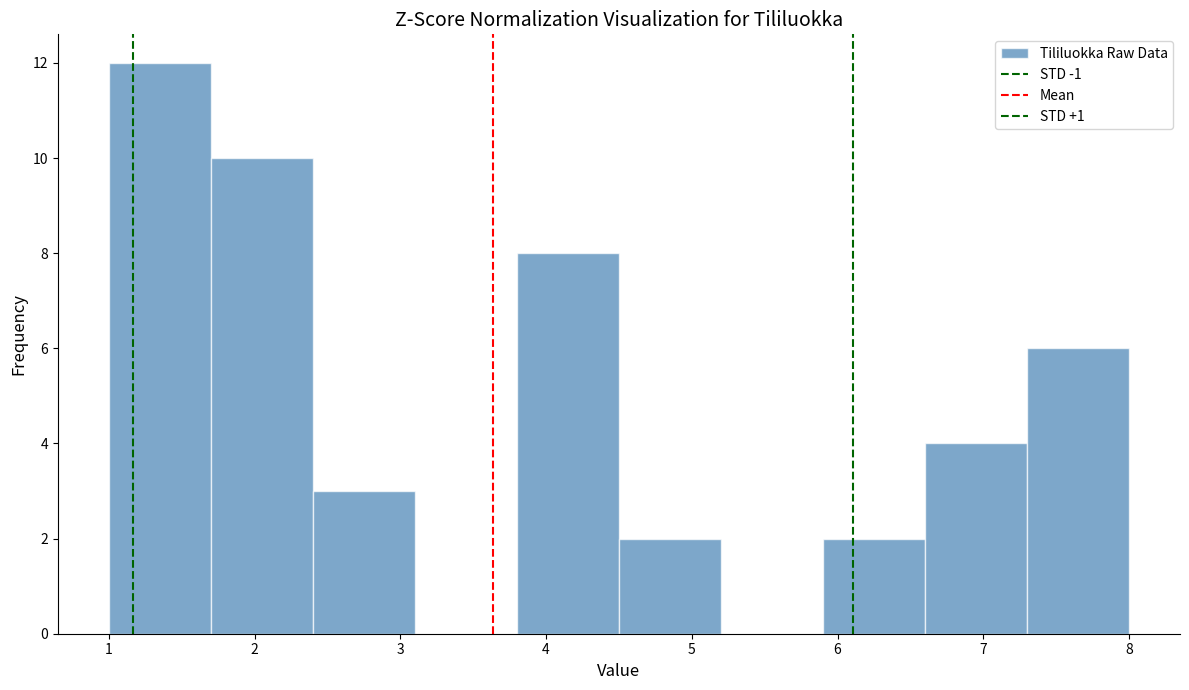

Over which range of the x-axis is the bar tallest?

1.0 to 1.7